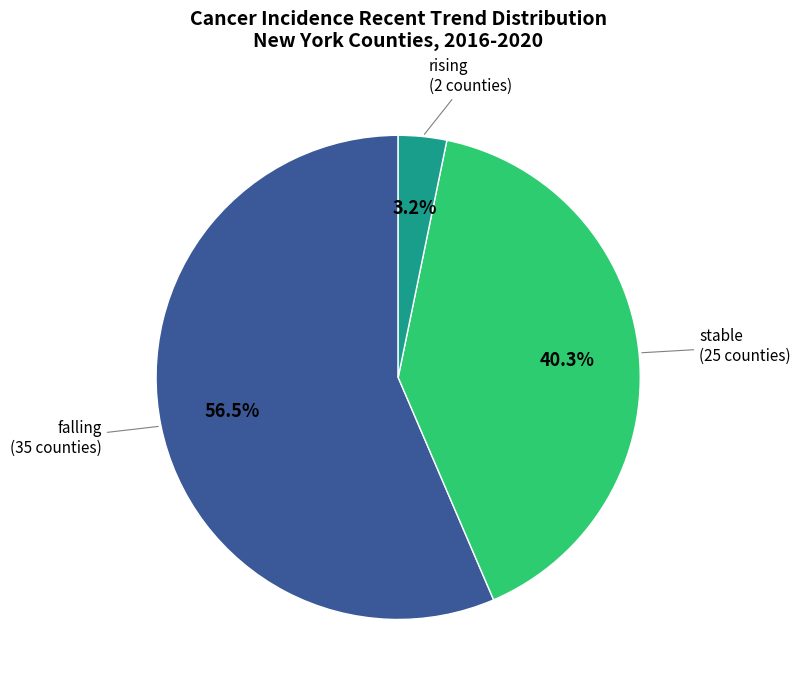

Is there any slice that represents more than half of the pie?

Yes